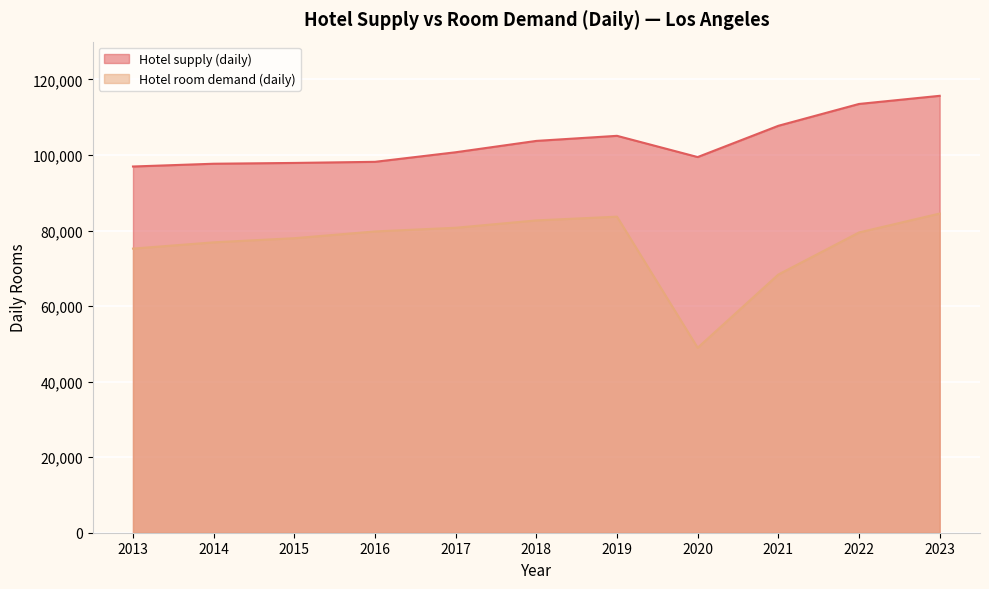

Rank the series by their average value, from lowest to highest.

Hotel room demand (daily), Hotel supply (daily)